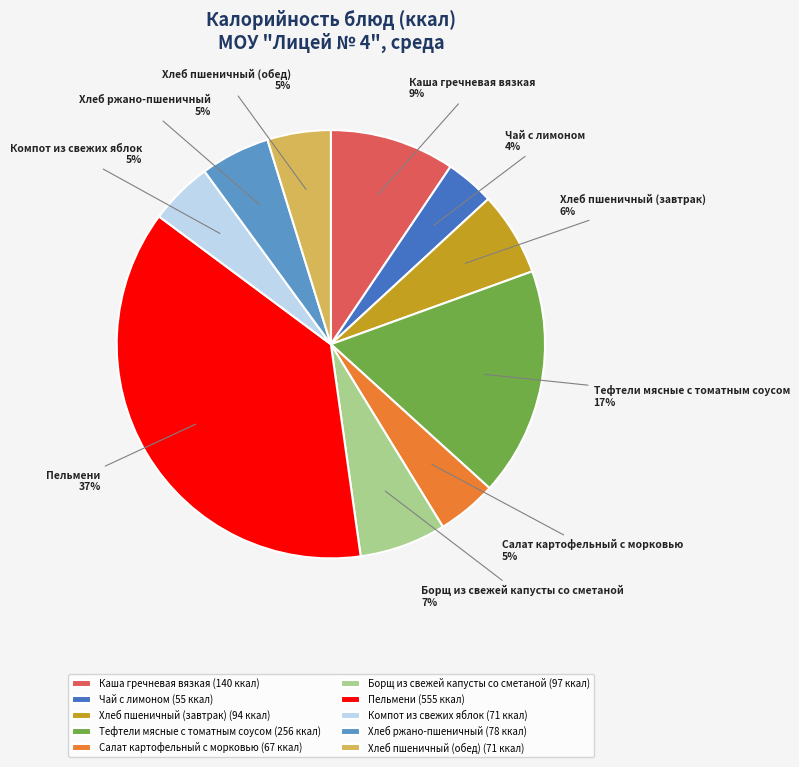

Is Борщ из свежей капусты со сметаной the majority of the pie?

No